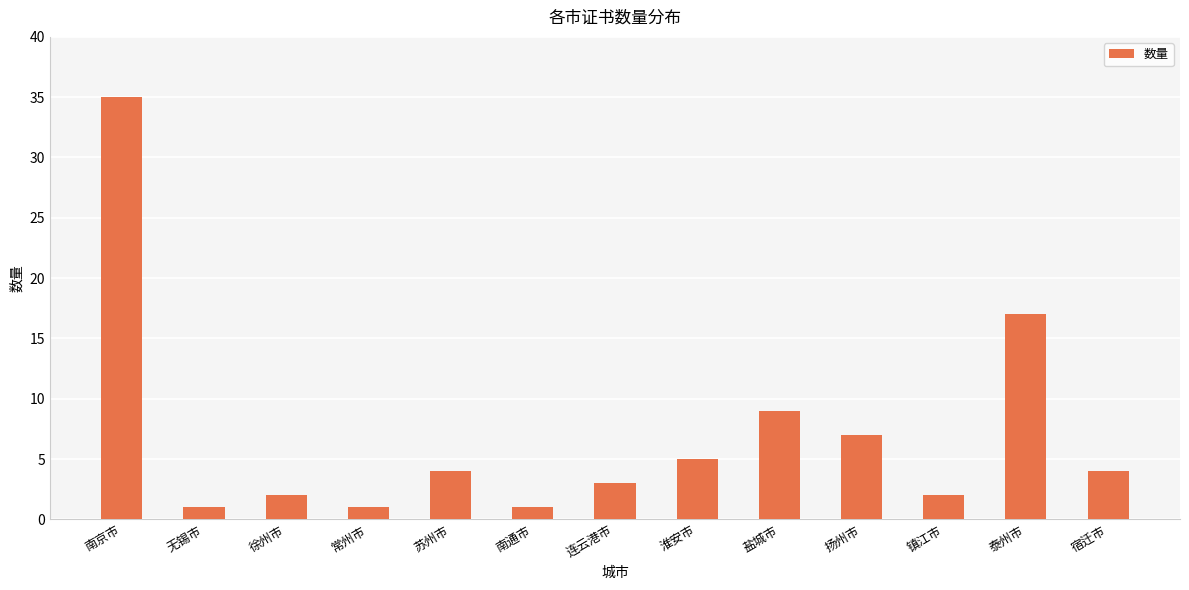

The chart shows a value of 9 at 盐城市. True or false?

True